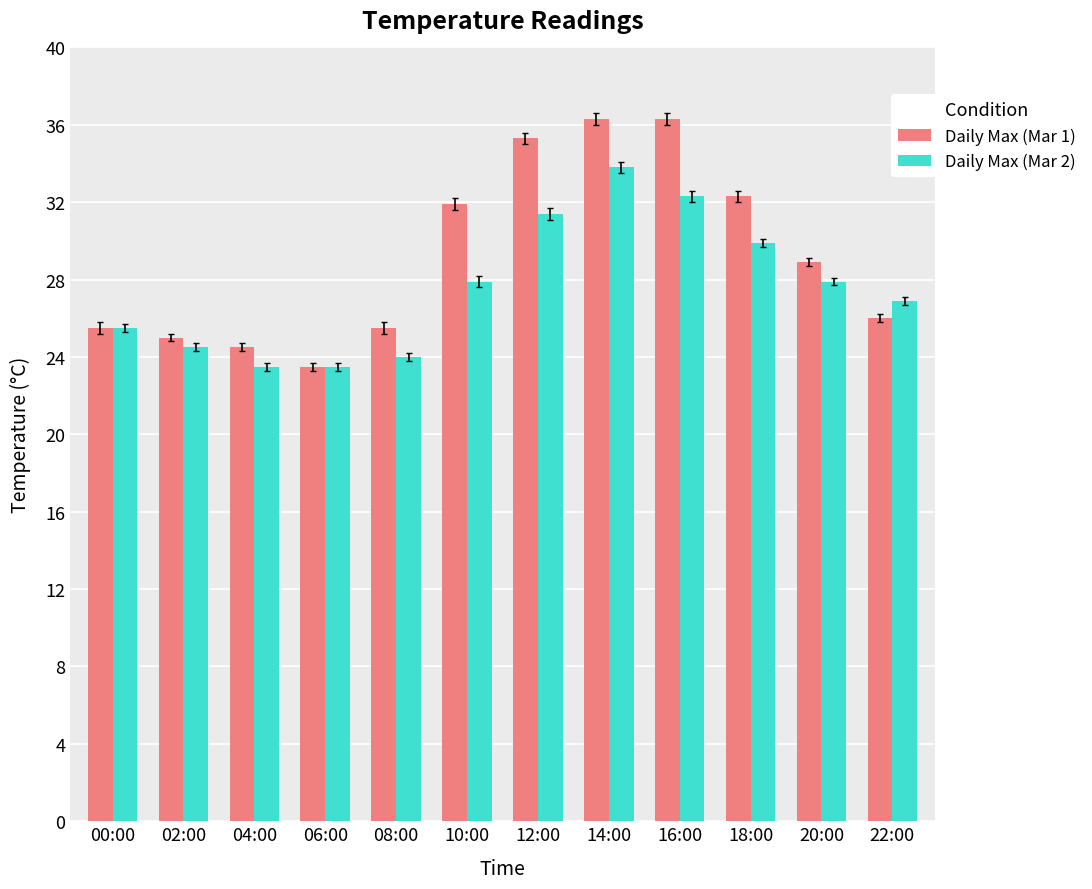

At which label does Daily Max (Mar 1) first exceed 28?

10:00